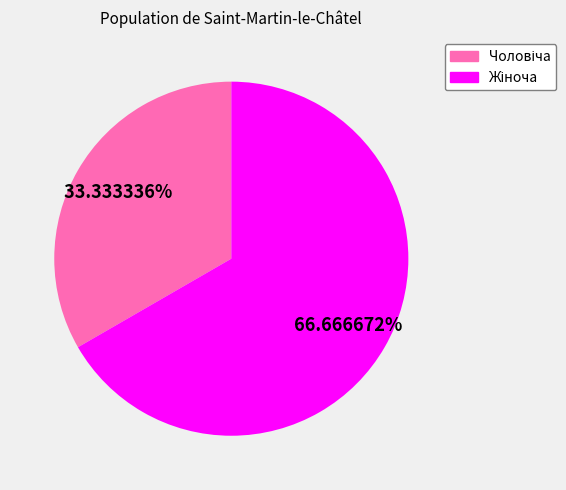

Is there a majority slice in this chart?

Yes